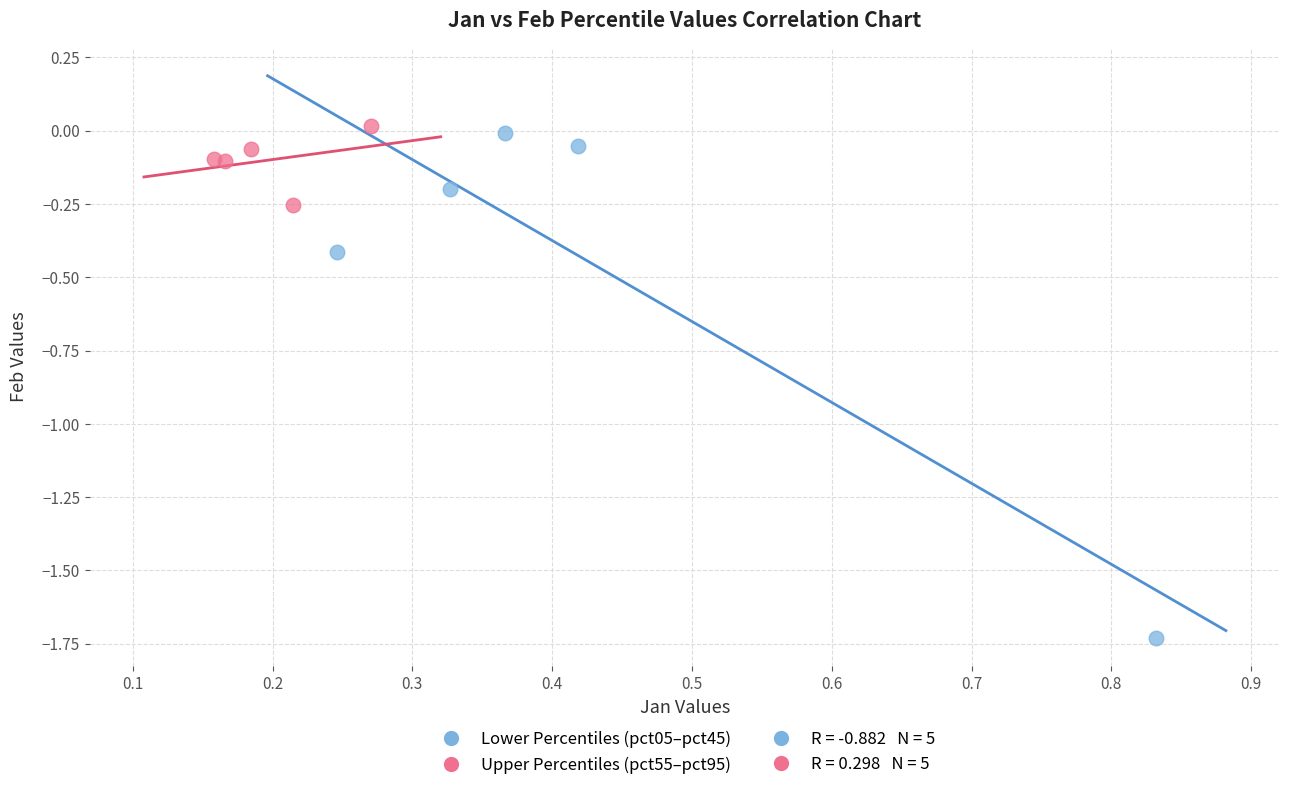

Which series contains the lowest Y value?

Lower Percentiles (pct05–pct45)